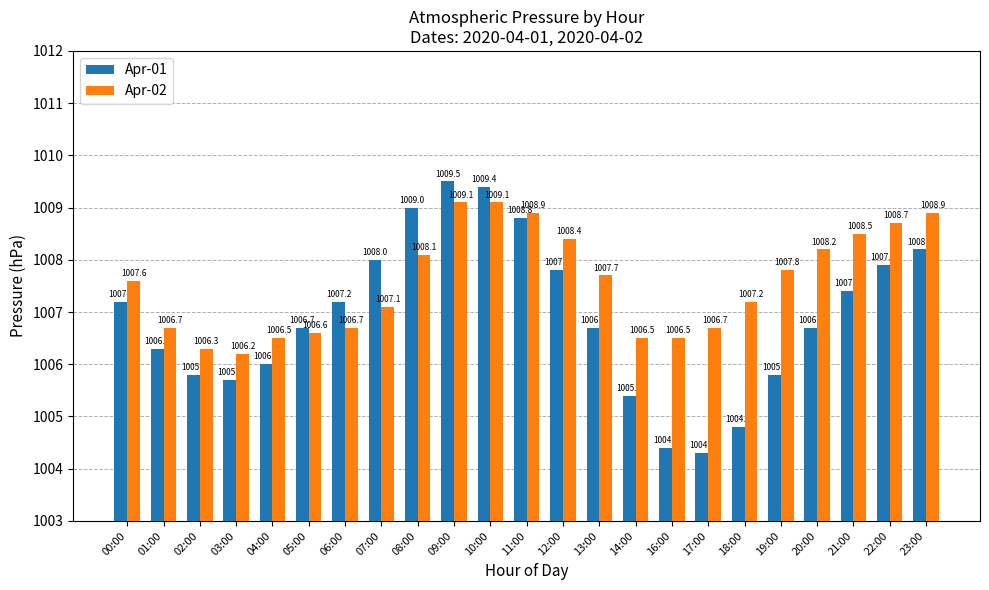

Is it true that Apr-01 equals 1651.5 at 10:00?

False